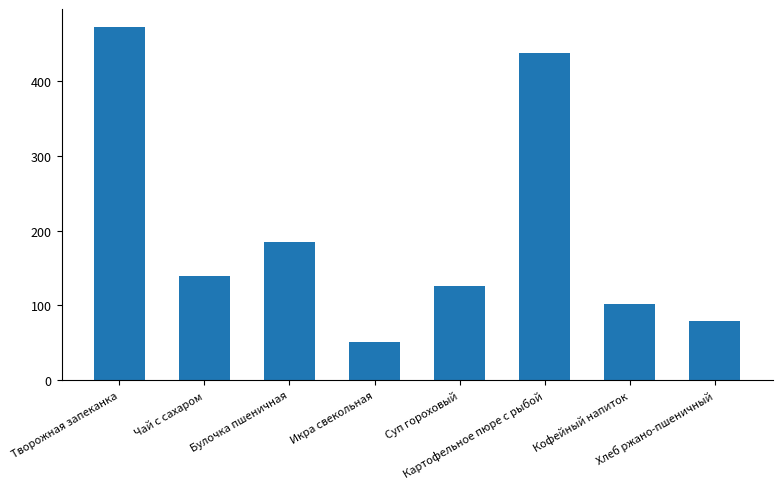

What is the greatest value displayed?

473.0